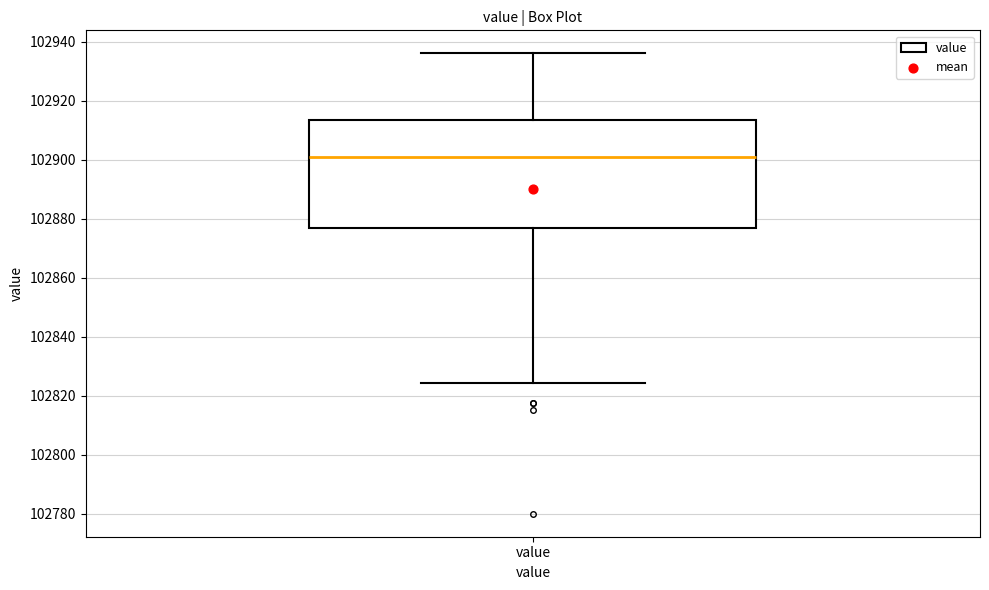

Read this box plot against the y-axis: the position of the median line, the range covered by the box, and the ends of both whiskers. The values are not printed on the chart, so give them approximately, as read against the axis.

median 102900, box 102876 to 102914, whiskers 102824 to 102936